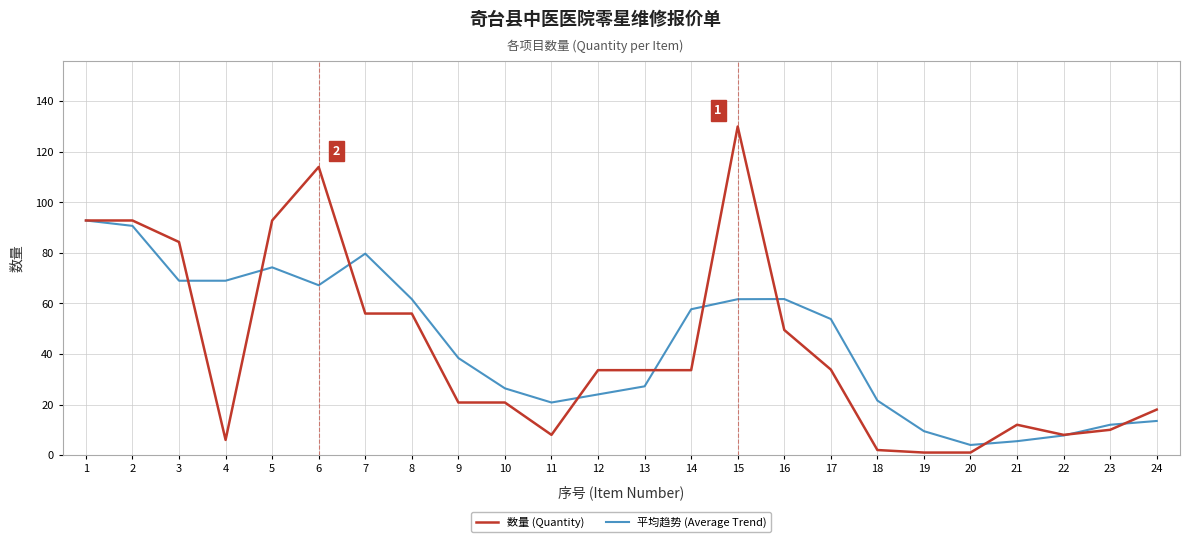

Rank the series at 5 from highest to lowest value.

数量 (Quantity), 平均趋势 (Average Trend)